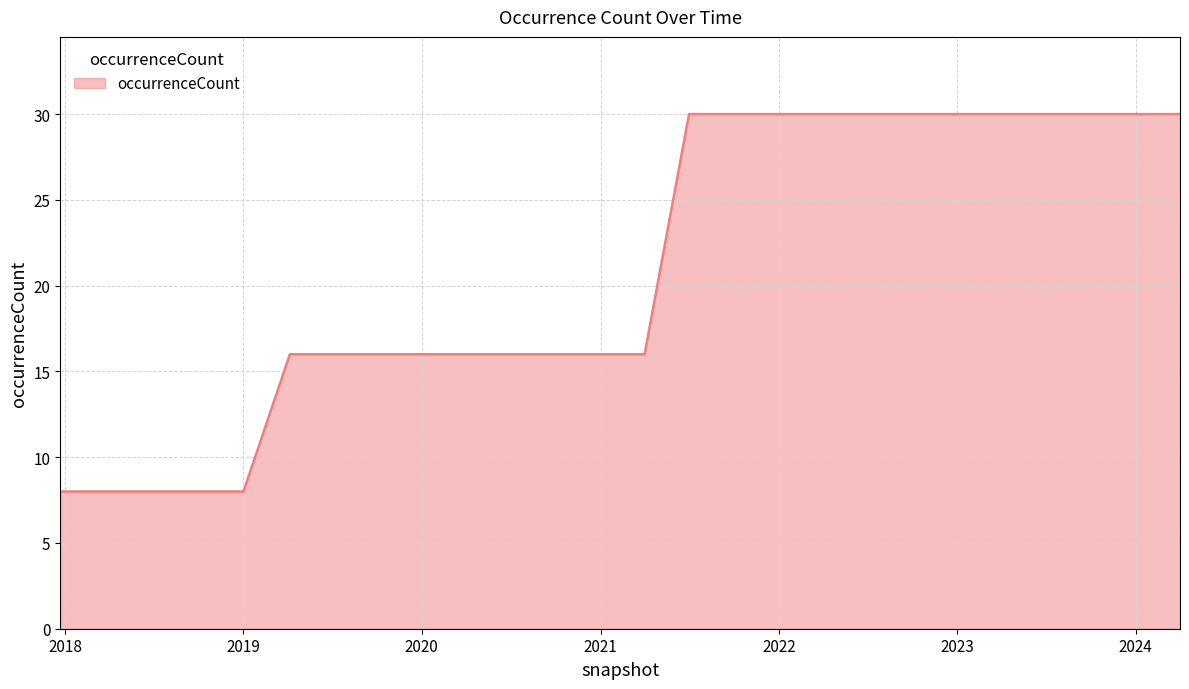

What is the smallest value displayed?

8